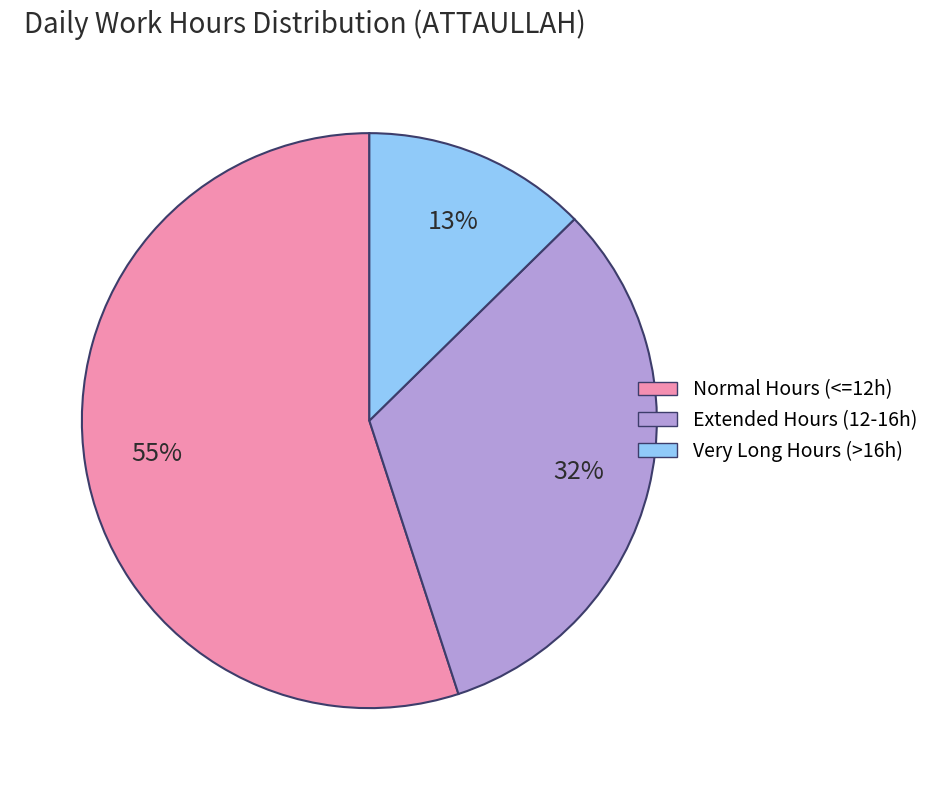

To the nearest percent, what is the average slice percentage?

33%